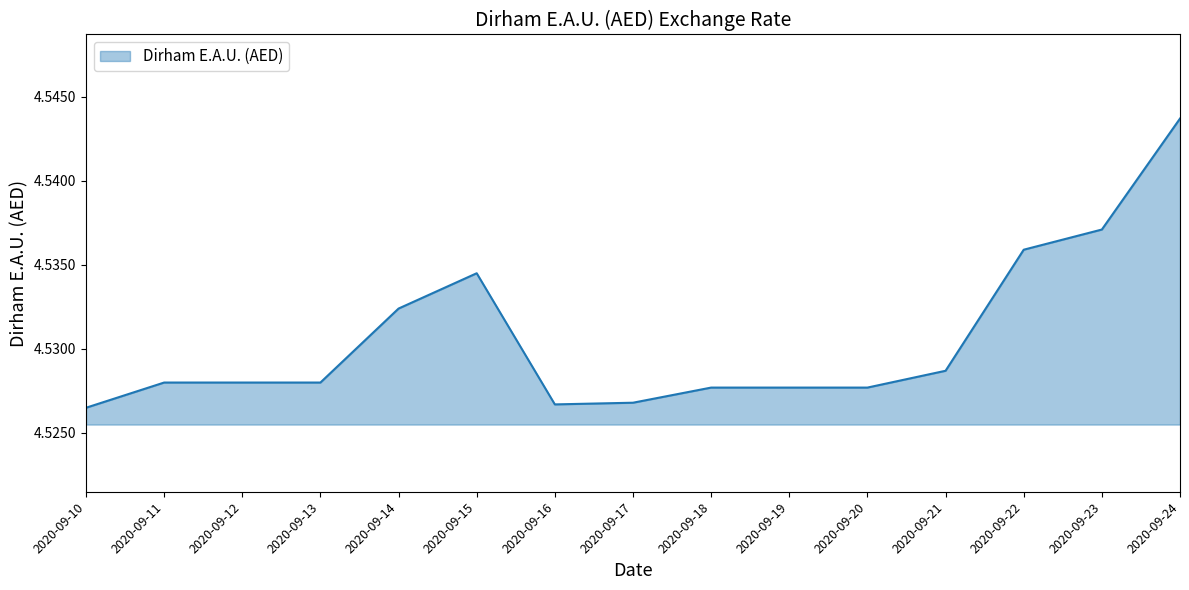

At which category does the chart reach its peak across all series?

2020-09-24